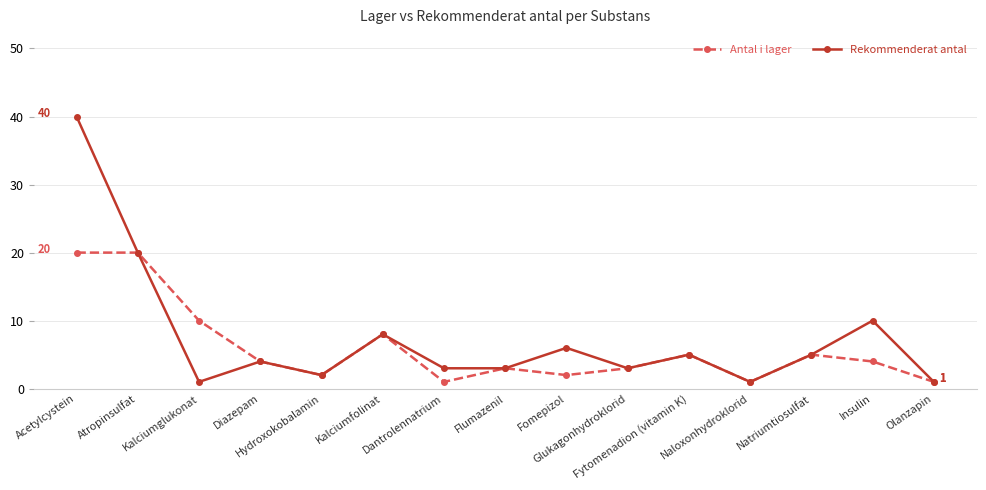

What is the maximum value shown in the chart?

40